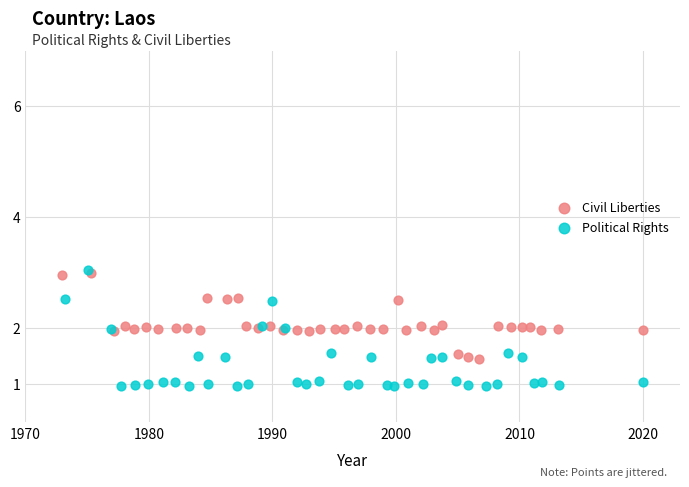

Which series has the largest Y range (max minus min)?

Political Rights